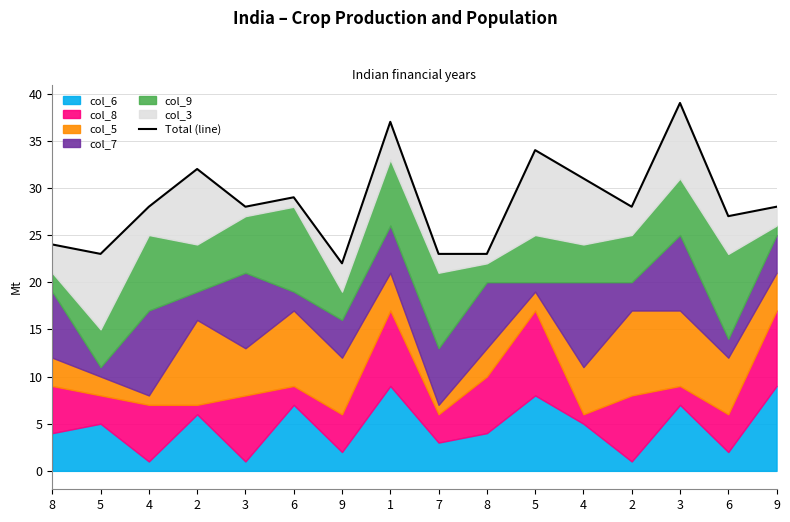

What is the greatest value displayed?

39